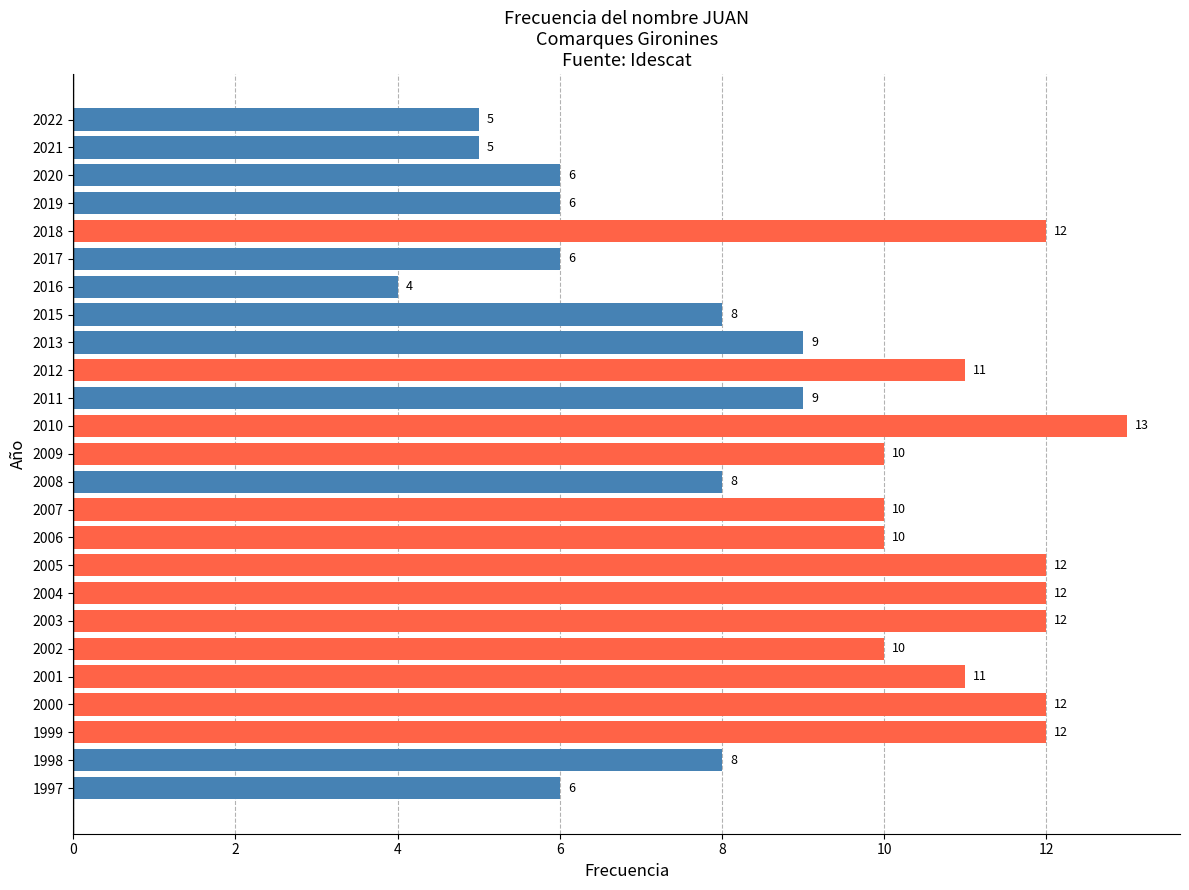

Read the value at 2006.

10